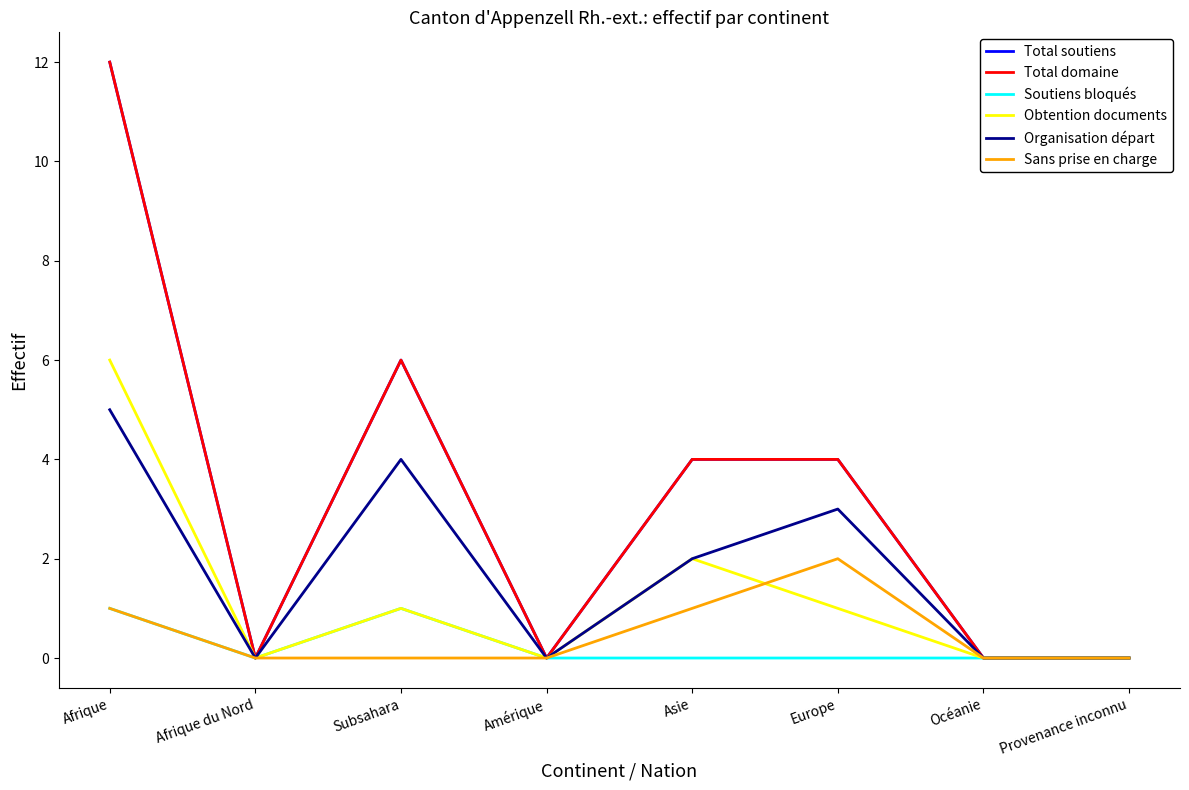

At which category is the sum across all series the highest?

Afrique